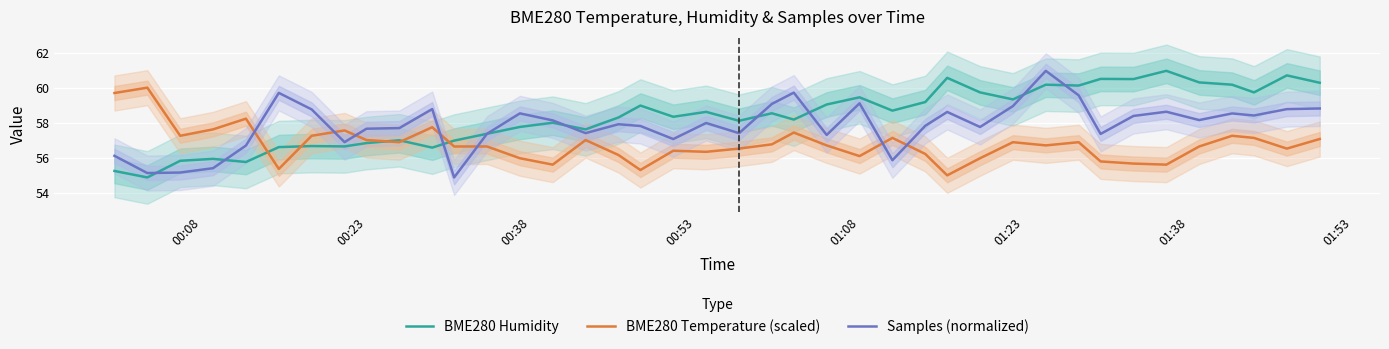

What is the lowest value of the BME280 Humidity series?

54.9